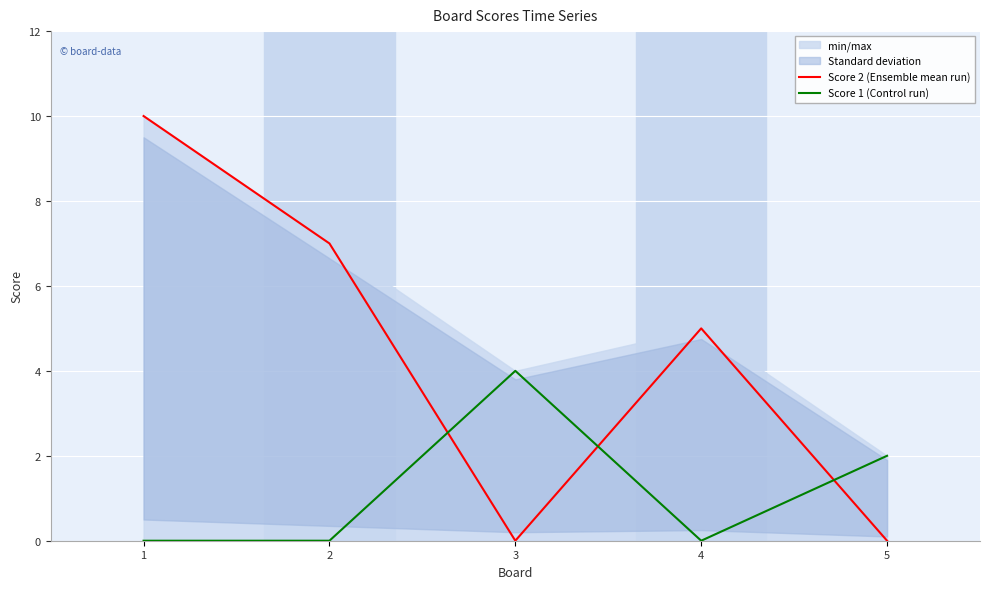

True or false: Score 1 (Control run) has a value of 0 at 2.

True